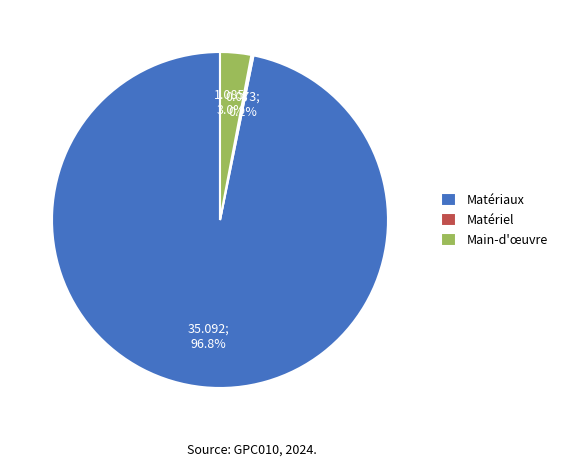

Does any single category account for the majority?

Yes